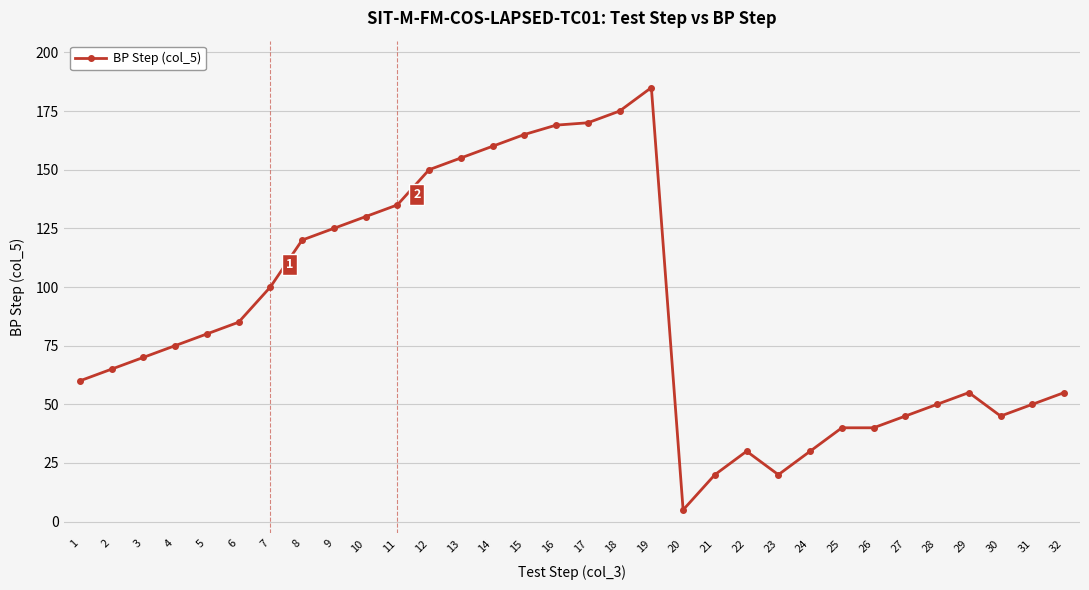

The value at 29 is 91. True or false?

False